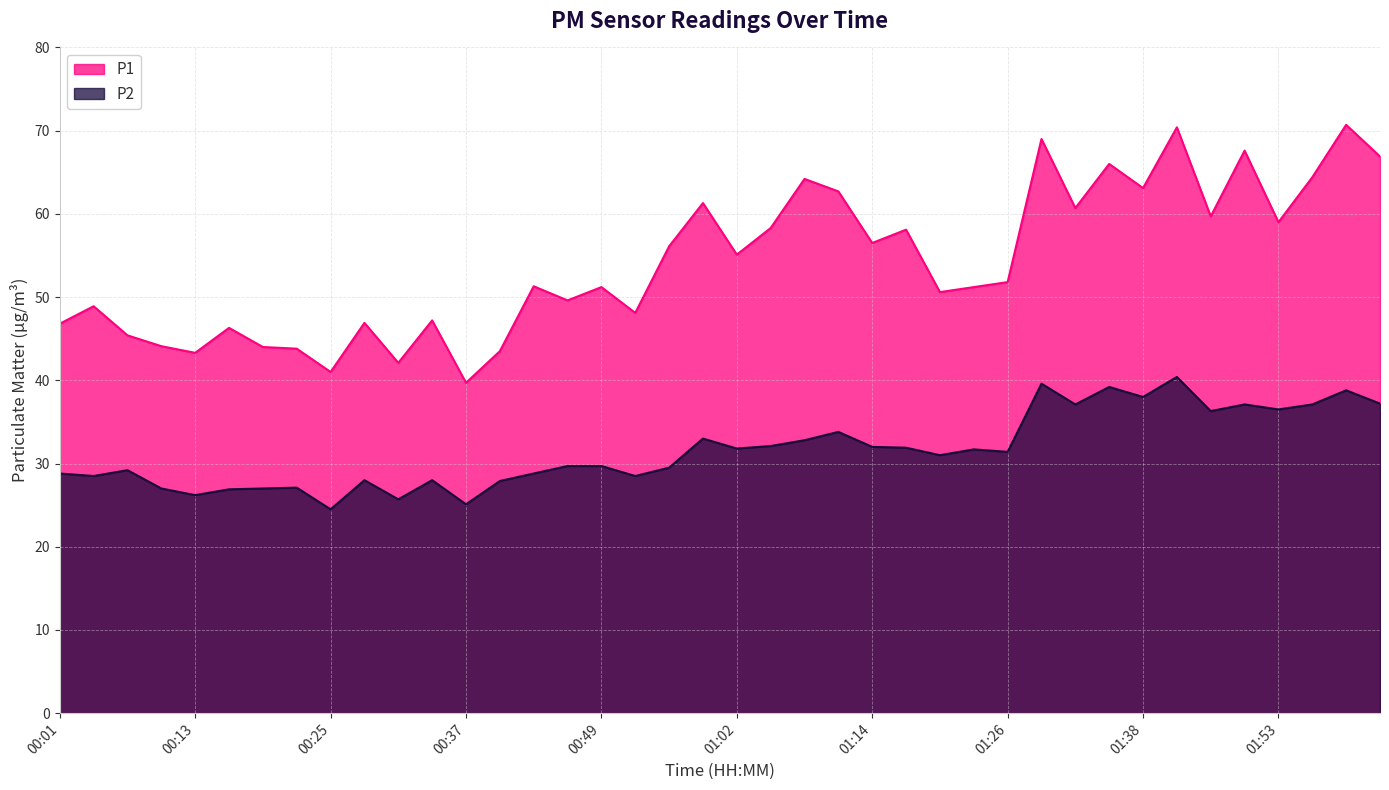

What is the total value across all series at 01:14?

88.5